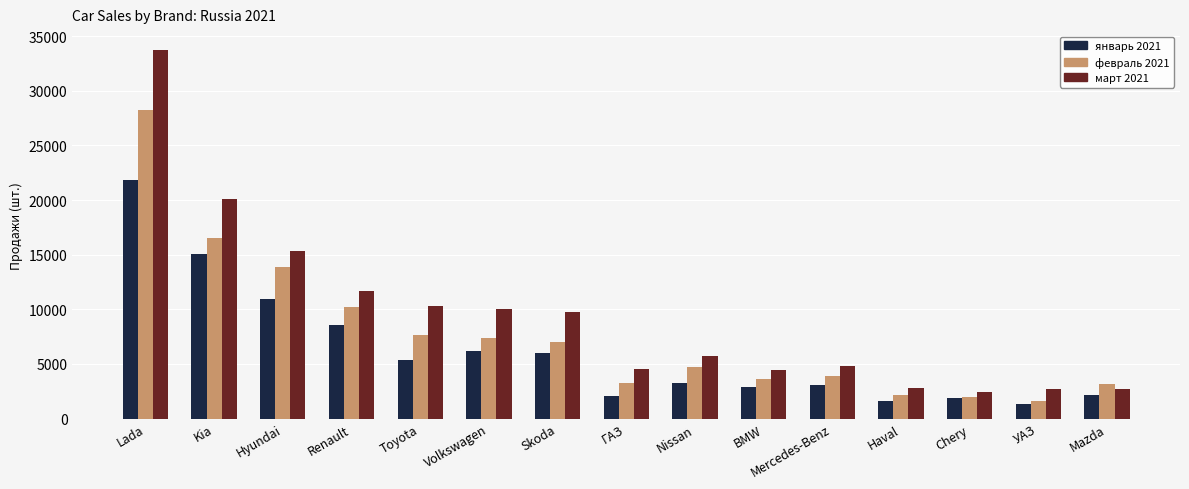

How many distinct data groups are displayed?

3